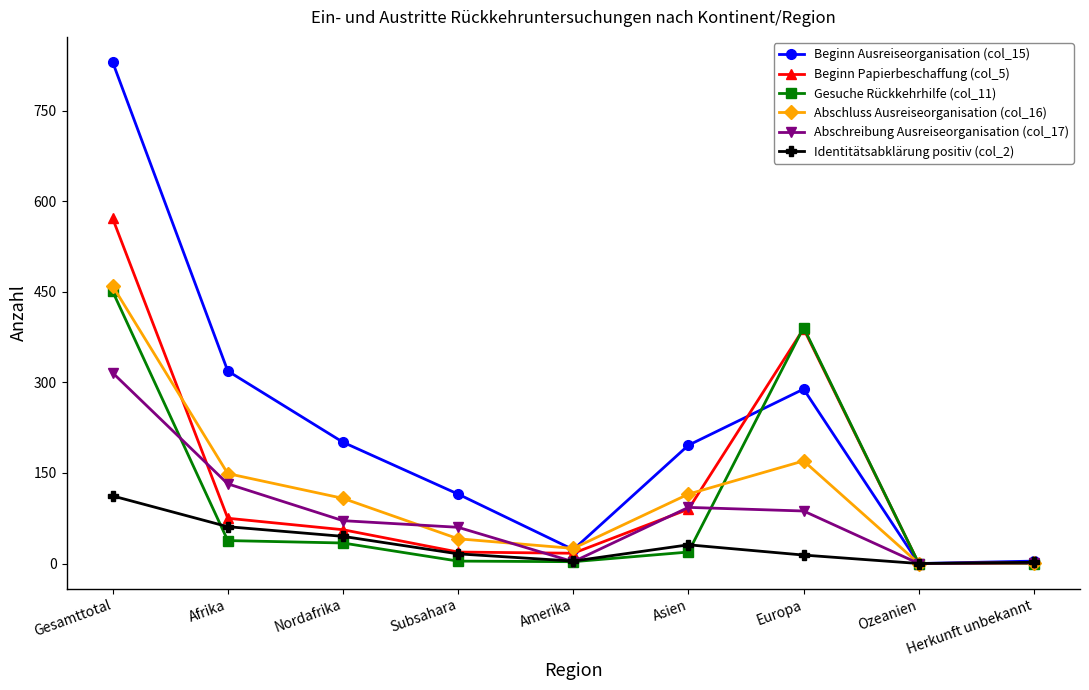

Which series changed the most between Gesamttotal and Nordafrika?

Beginn Ausreiseorganisation (col_15)